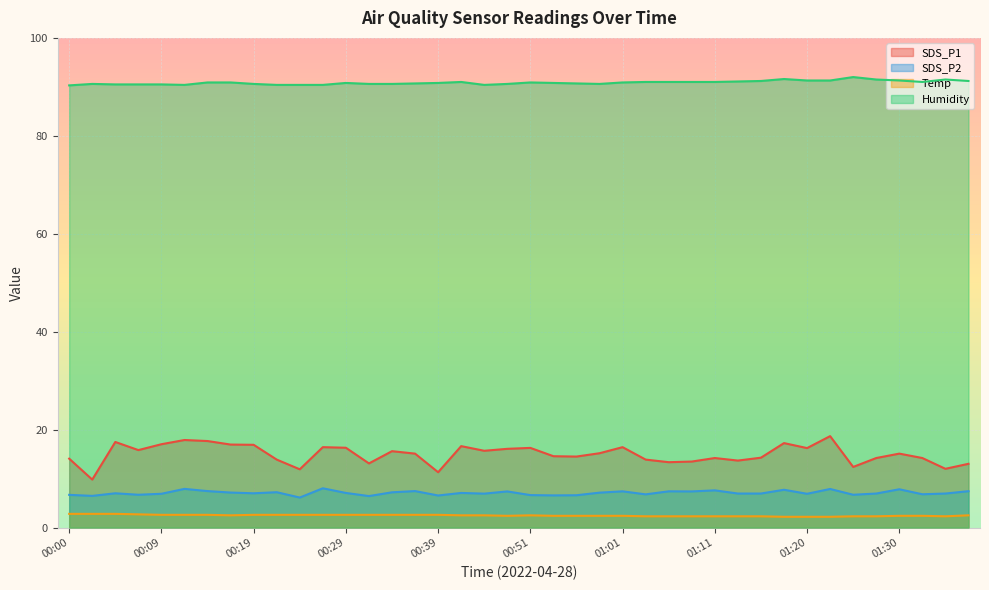

True or false: Humidity and SDS_P1 cross at least once.

False